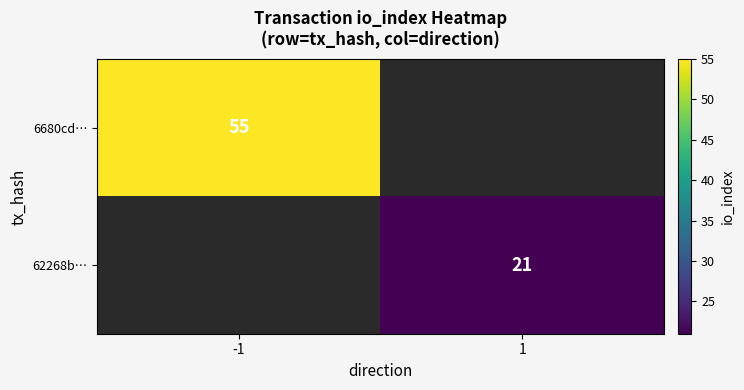

True or false: 6680cd… has a value of 55 at -1.

True